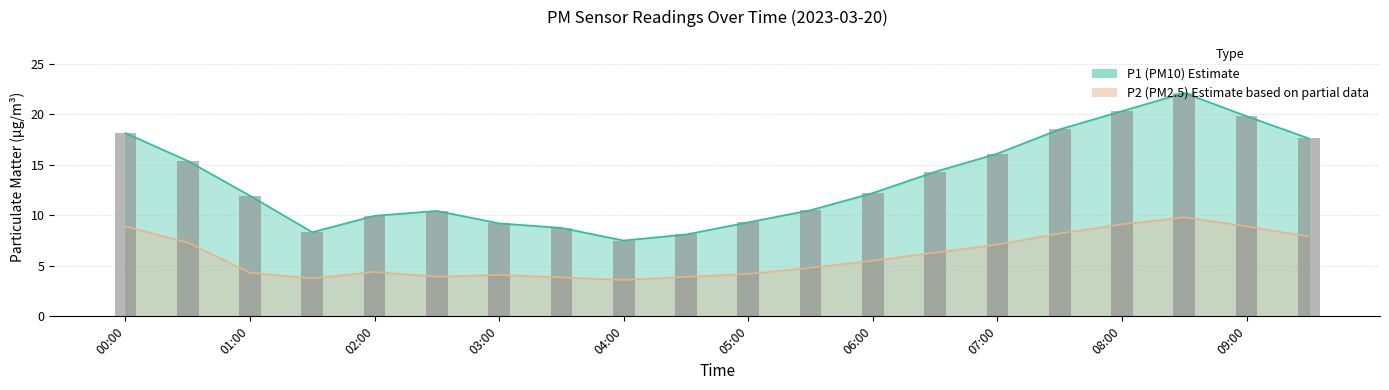

At how many categories does at least one series exceed 9?

16